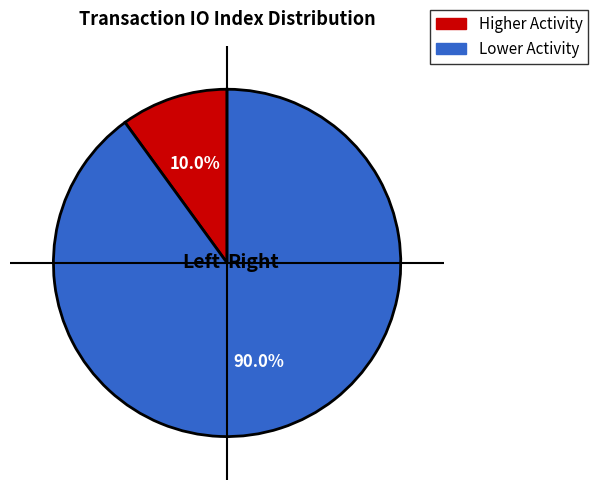

Does any single category account for the majority?

Yes